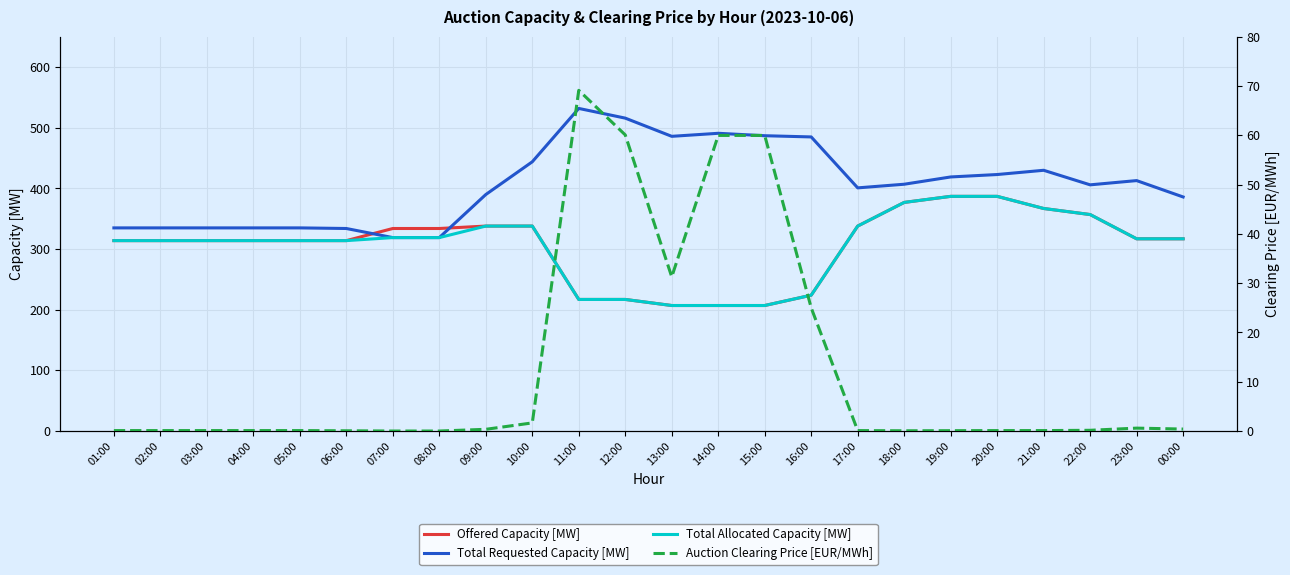

At which label is Offered Capacity [MW] closest to 297?

01:00